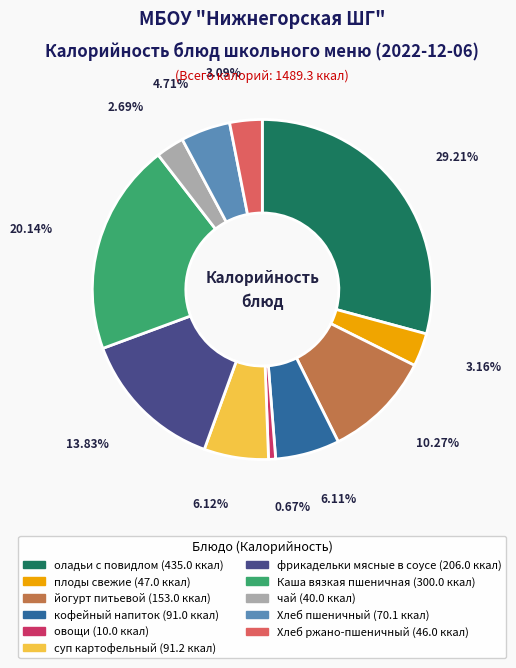

How many segments does this pie chart have?

11